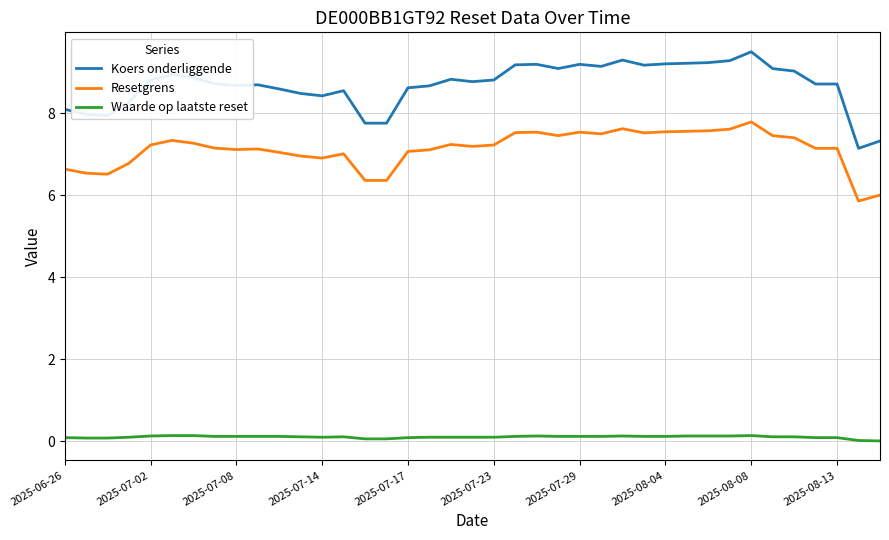

What is the maximum value shown in the chart?

9.5